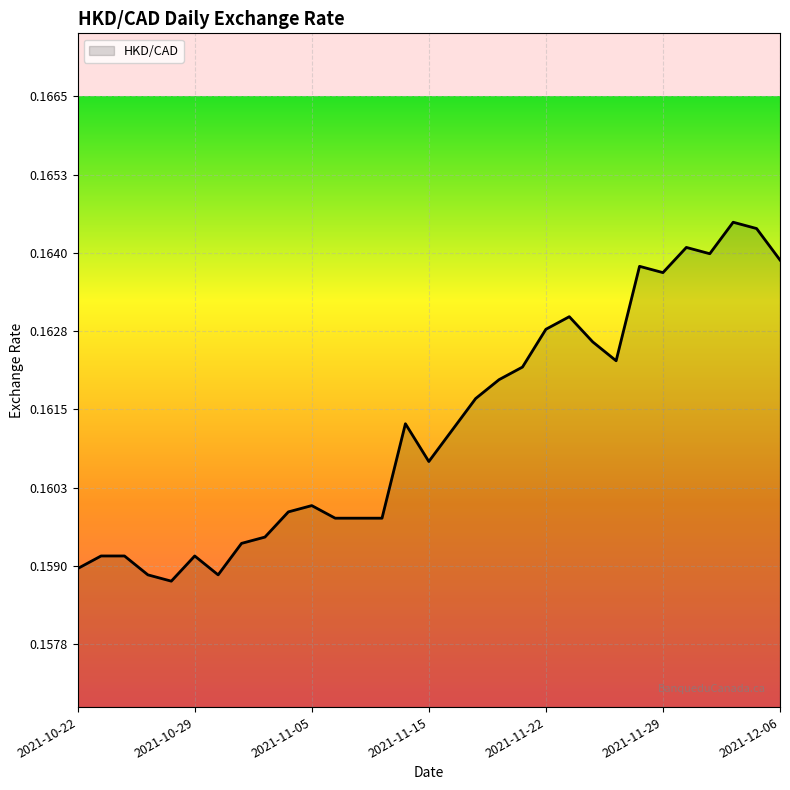

What is the sum of all values?

5.0